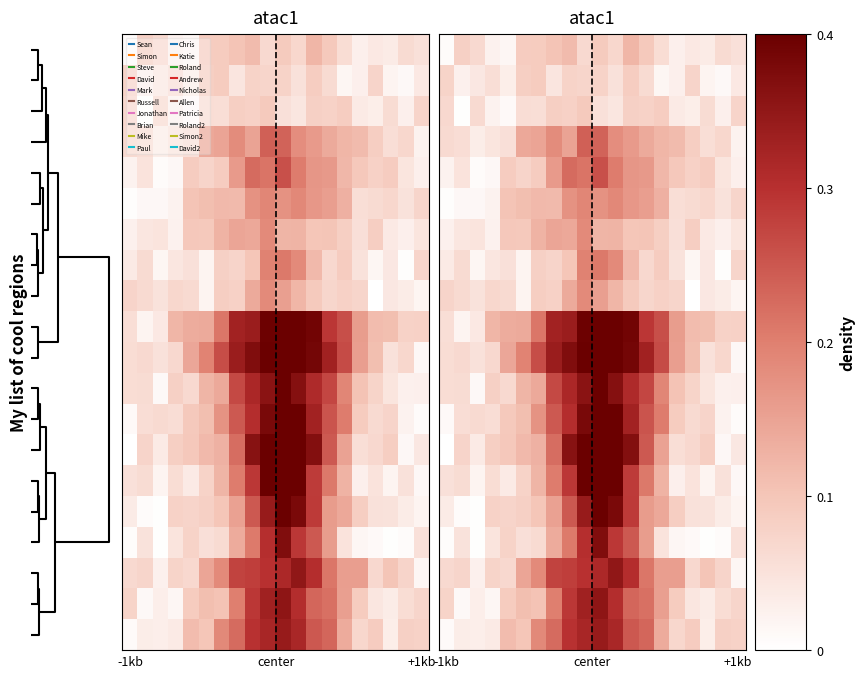

Count the number of data series in this chart.

20